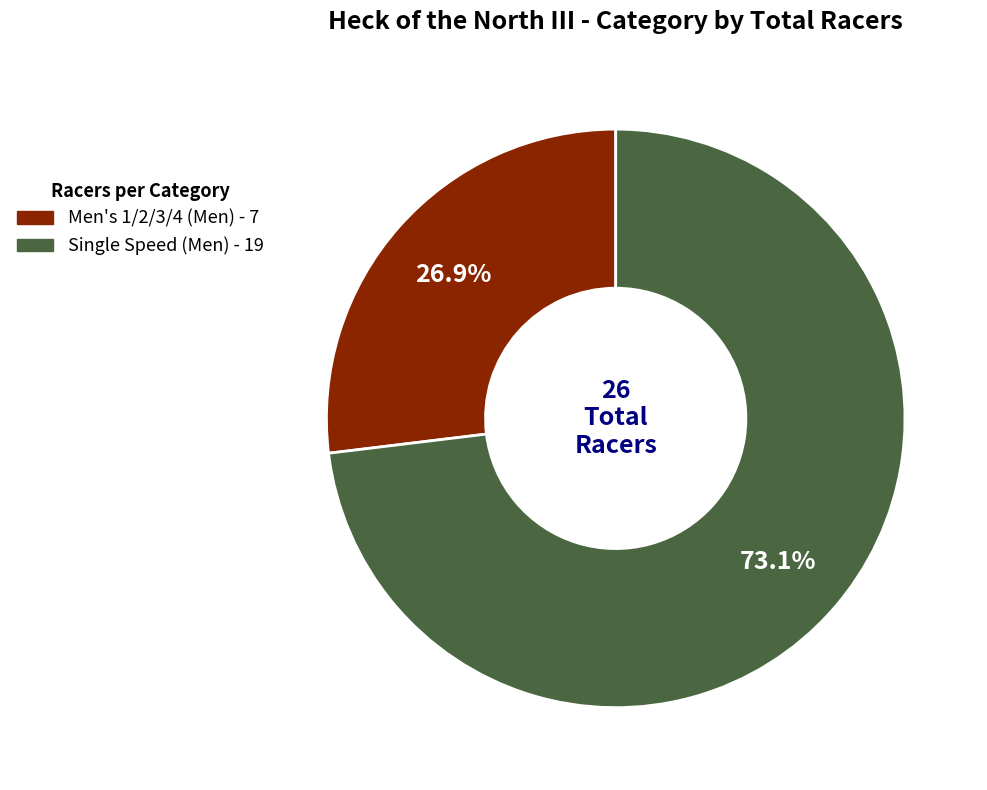

To the nearest percent, what percentage of the pie is Single Speed (Men)?

73%